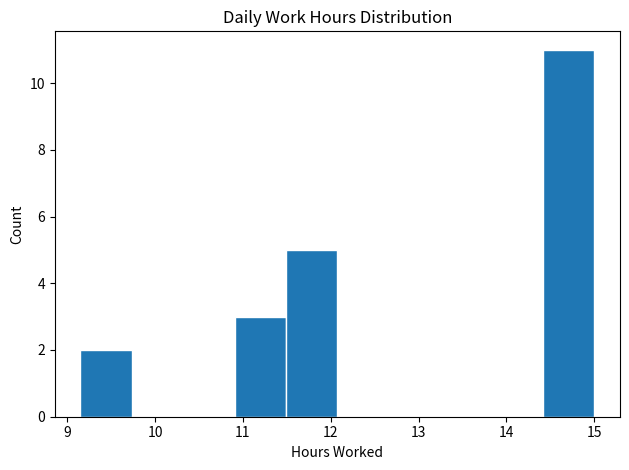

Reading left to right, list every bar in this chart as the range it spans on the x-axis followed by its height. Neither the bar edges nor the heights are printed on the chart, so give them approximately, as read against the axes.

9.2 to 9.7: 2
9.7 to 10.3: 0
10.3 to 10.9: 0
10.9 to 11.5: 3
11.5 to 12.1: 5
12.1 to 12.7: 0
12.7 to 13.2: 0
13.2 to 13.8: 0
13.8 to 14.4: 0
14.4 to 15.0: 11